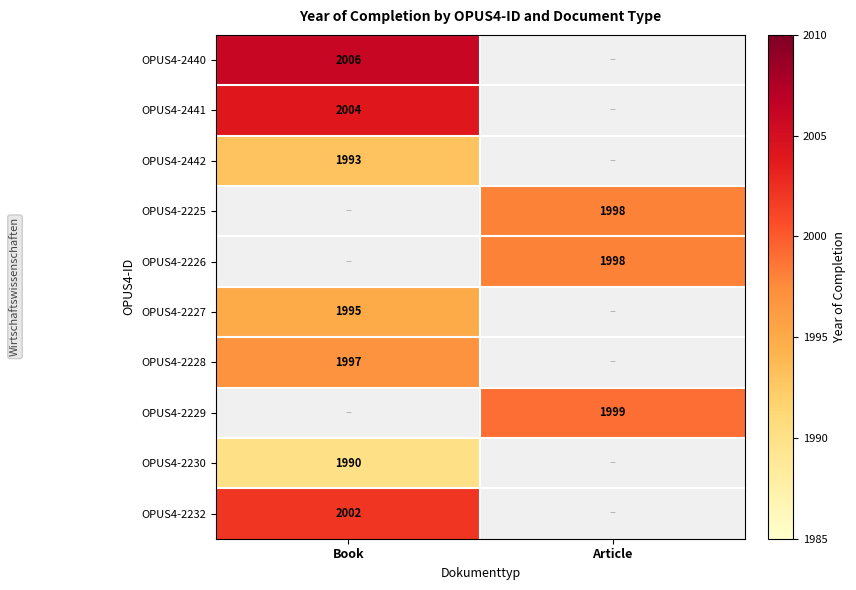

Is the value of OPUS4-2232 at Book greater than the value of OPUS4-2225 at Article?

Yes